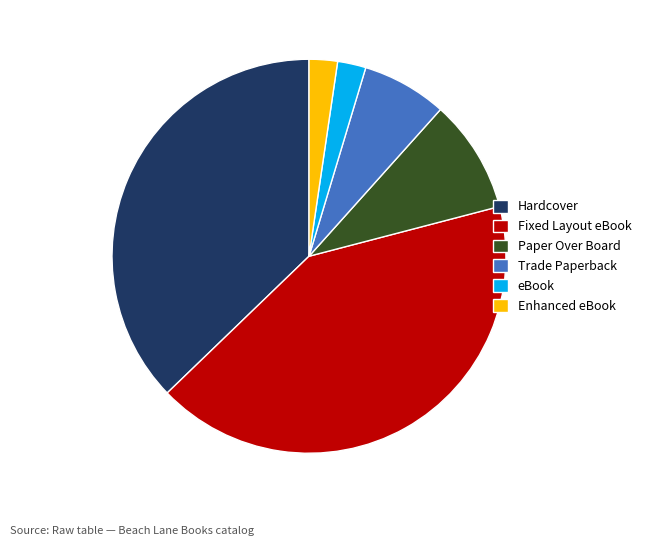

True or false: Fixed Layout eBook accounts for 29% of the total.

False